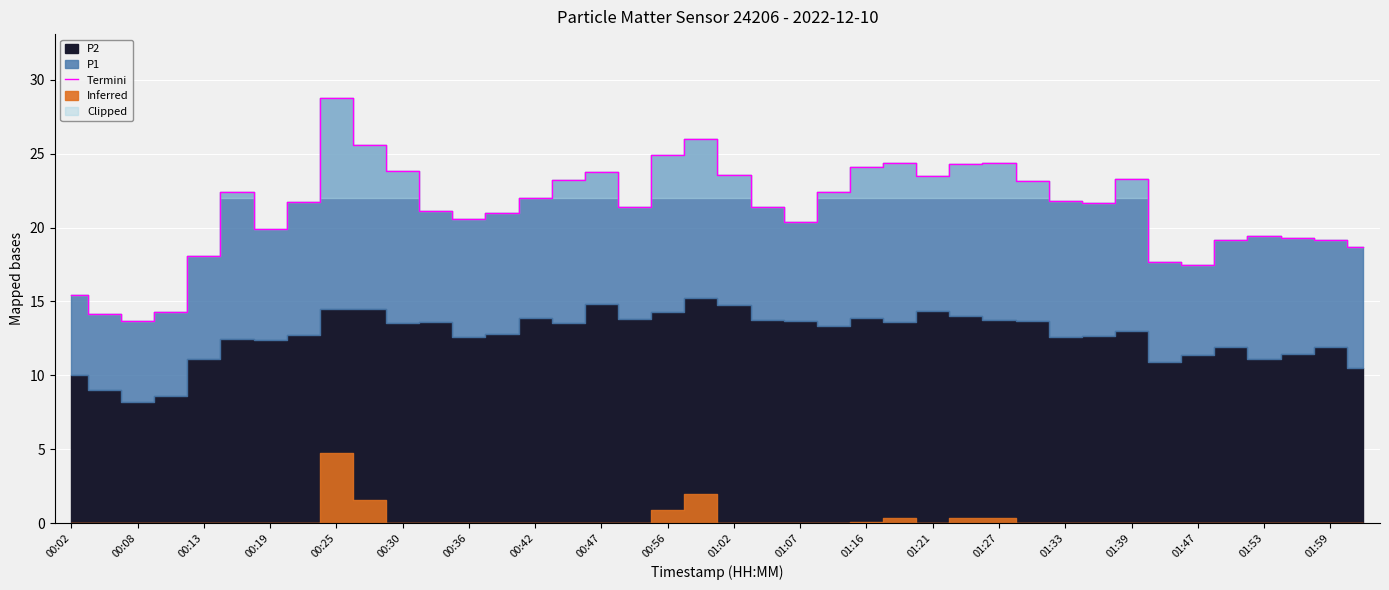

At which label does Termini reach its peak?

00:25